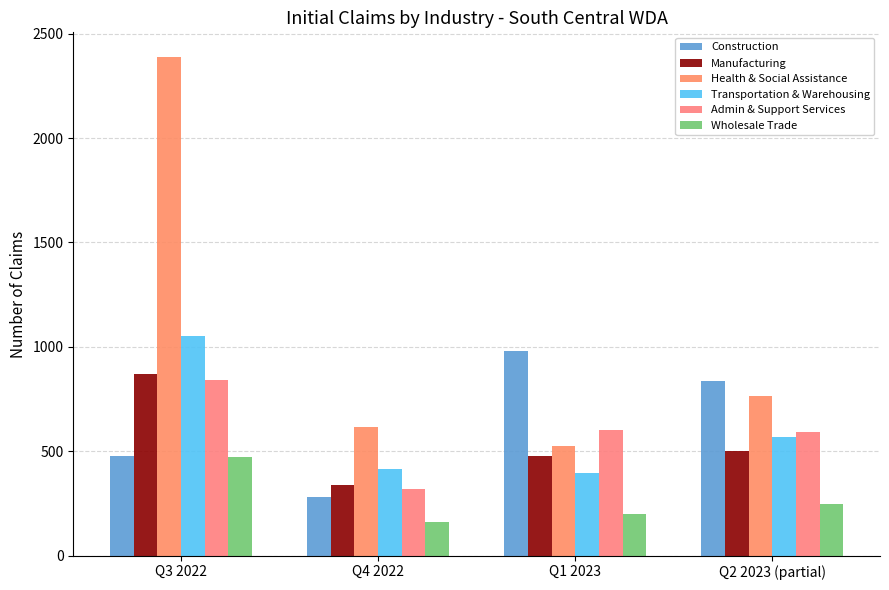

What is the minimum value shown in the chart?

160